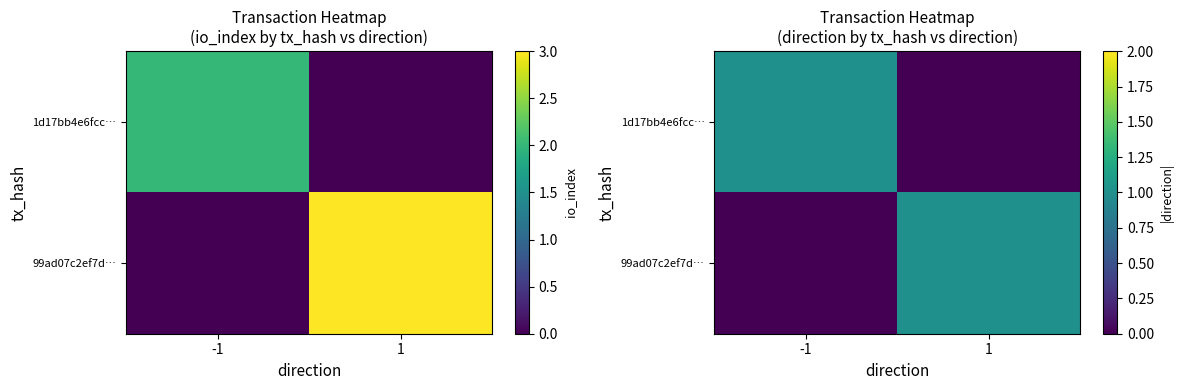

What is the spread (max minus min) of values at 1?

1